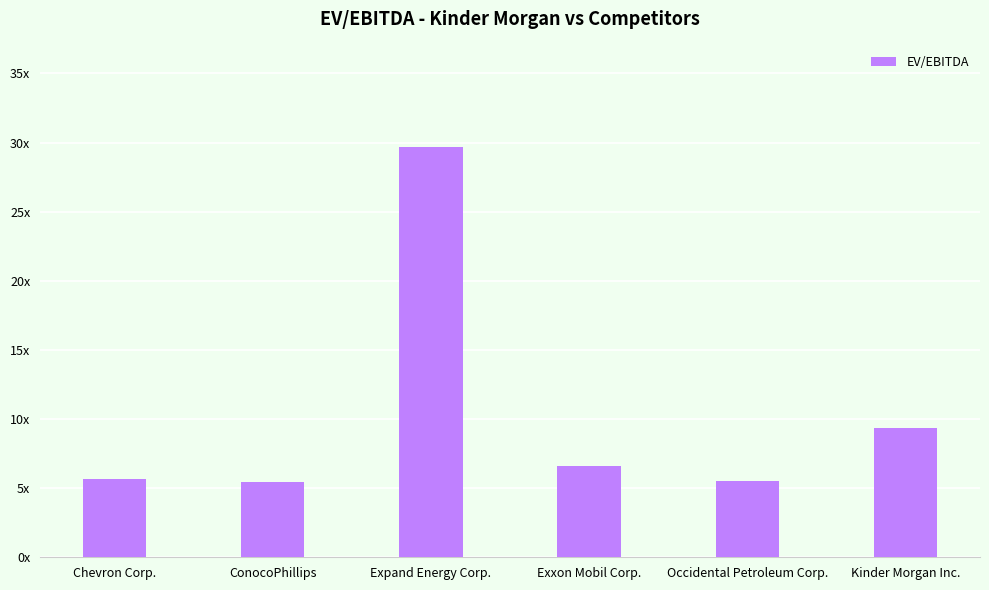

Does the chart contain any negative values?

No